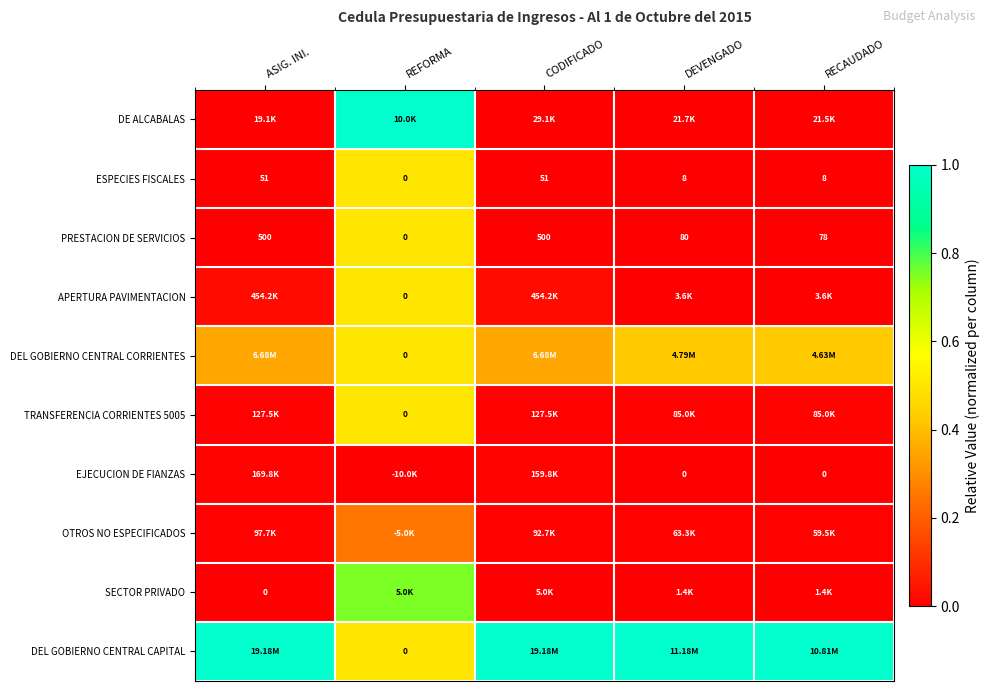

The value of TRANSFERENCIA CORRIENTES 5005 at REFORMA is 0.5. True or false?

True